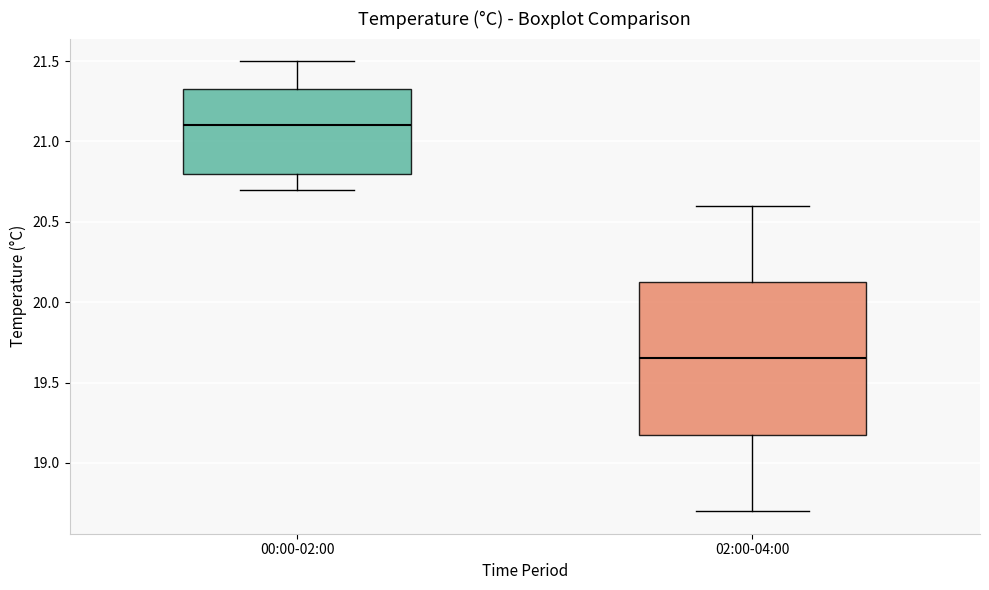

Which box's median line is the lowest?

02:00-04:00